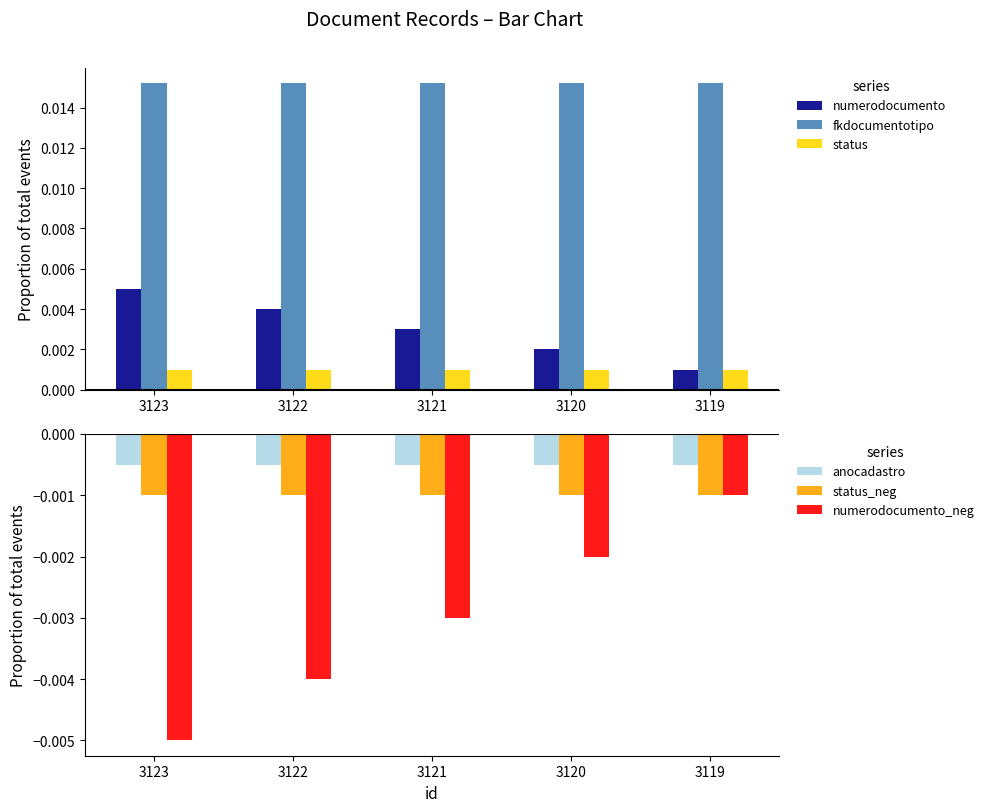

Reading left to right, list all the values displayed in this chart.

numerodocumento: 3123=0.0	3122=0.0	3121=0.0	3120=0.0	3119=0.0
fkdocumentotipo: 3123=0.0	3122=0.0	3121=0.0	3120=0.0	3119=0.0
status: 3123=0.0	3122=0.0	3121=0.0	3120=0.0	3119=0.0
anocadastro: 3123=-0.0	3122=-0.0	3121=-0.0	3120=-0.0	3119=-0.0
status_neg: 3123=-0.0	3122=-0.0	3121=-0.0	3120=-0.0	3119=-0.0
numerodocumento_neg: 3123=-0.0	3122=-0.0	3121=-0.0	3120=-0.0	3119=-0.0